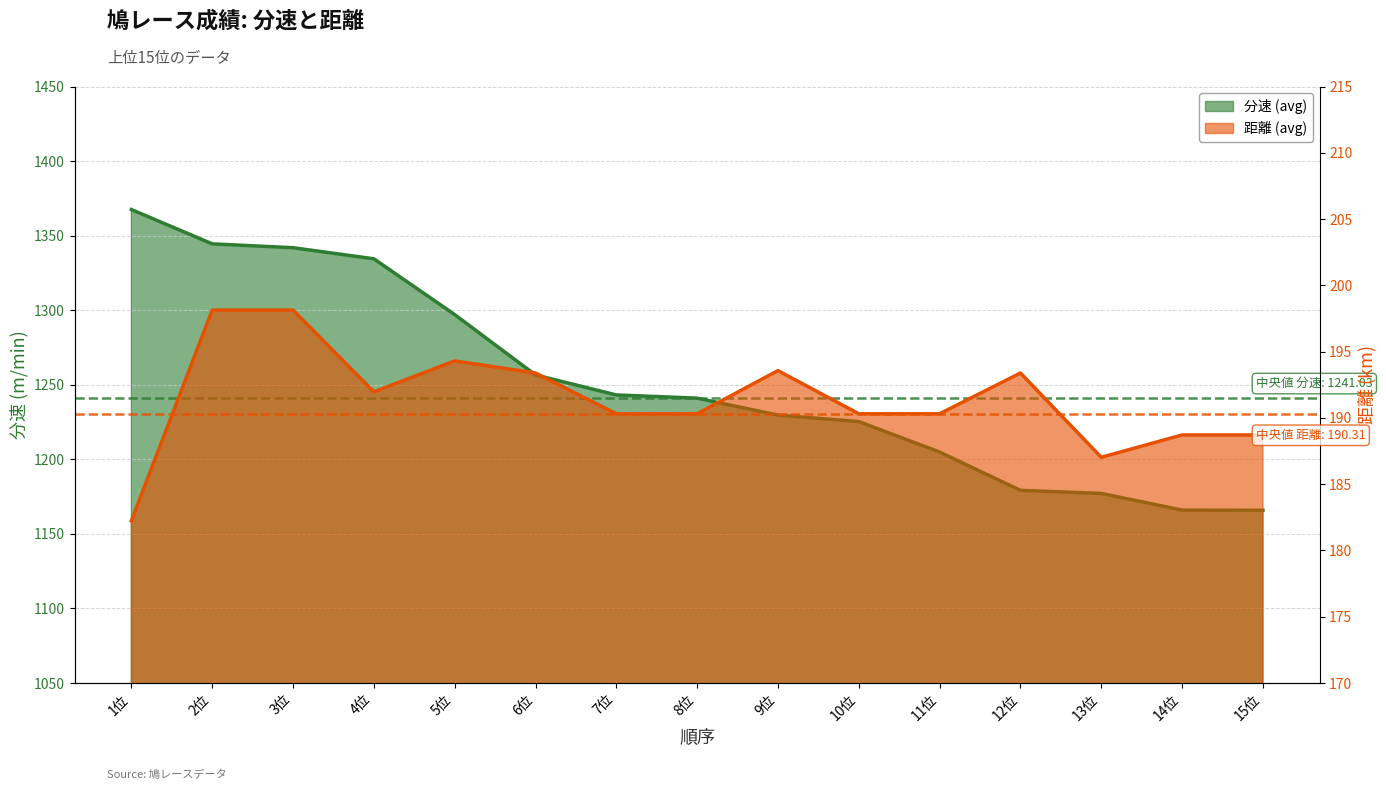

Is it true that 分速 (avg) equals 1297.1 at 5位?

True